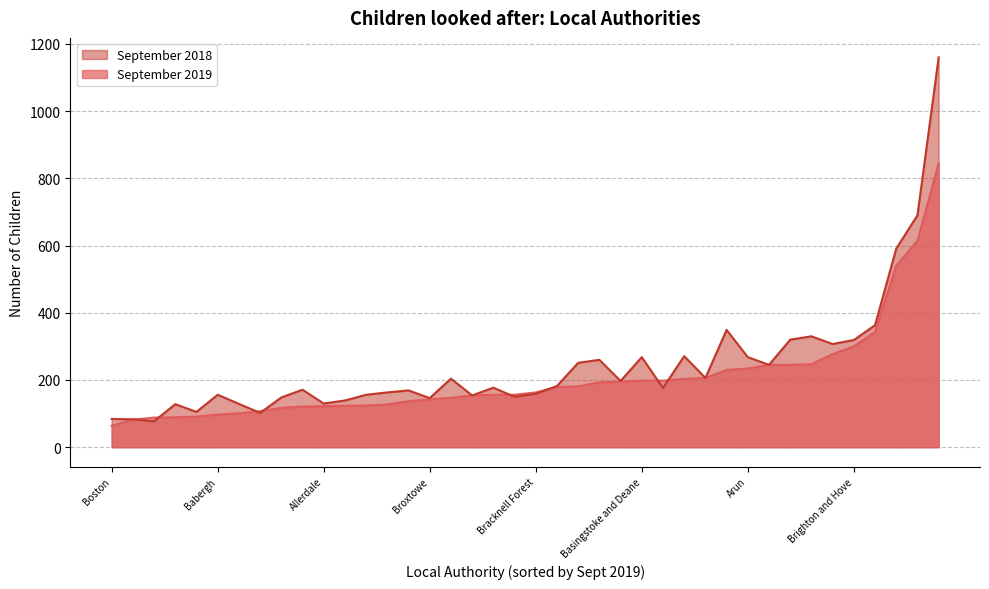

The value of September 2019 at Brighton and Hove is 63. True or false?

False